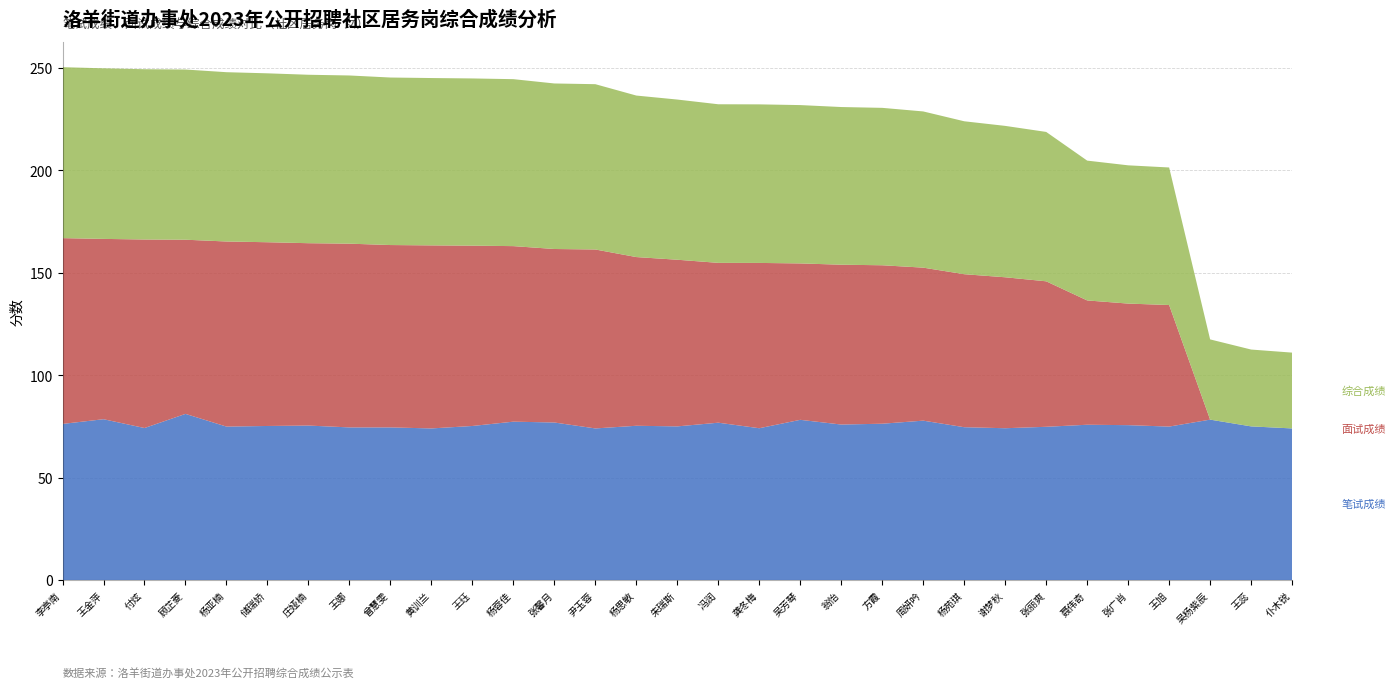

Count the number of categories in the chart.

31